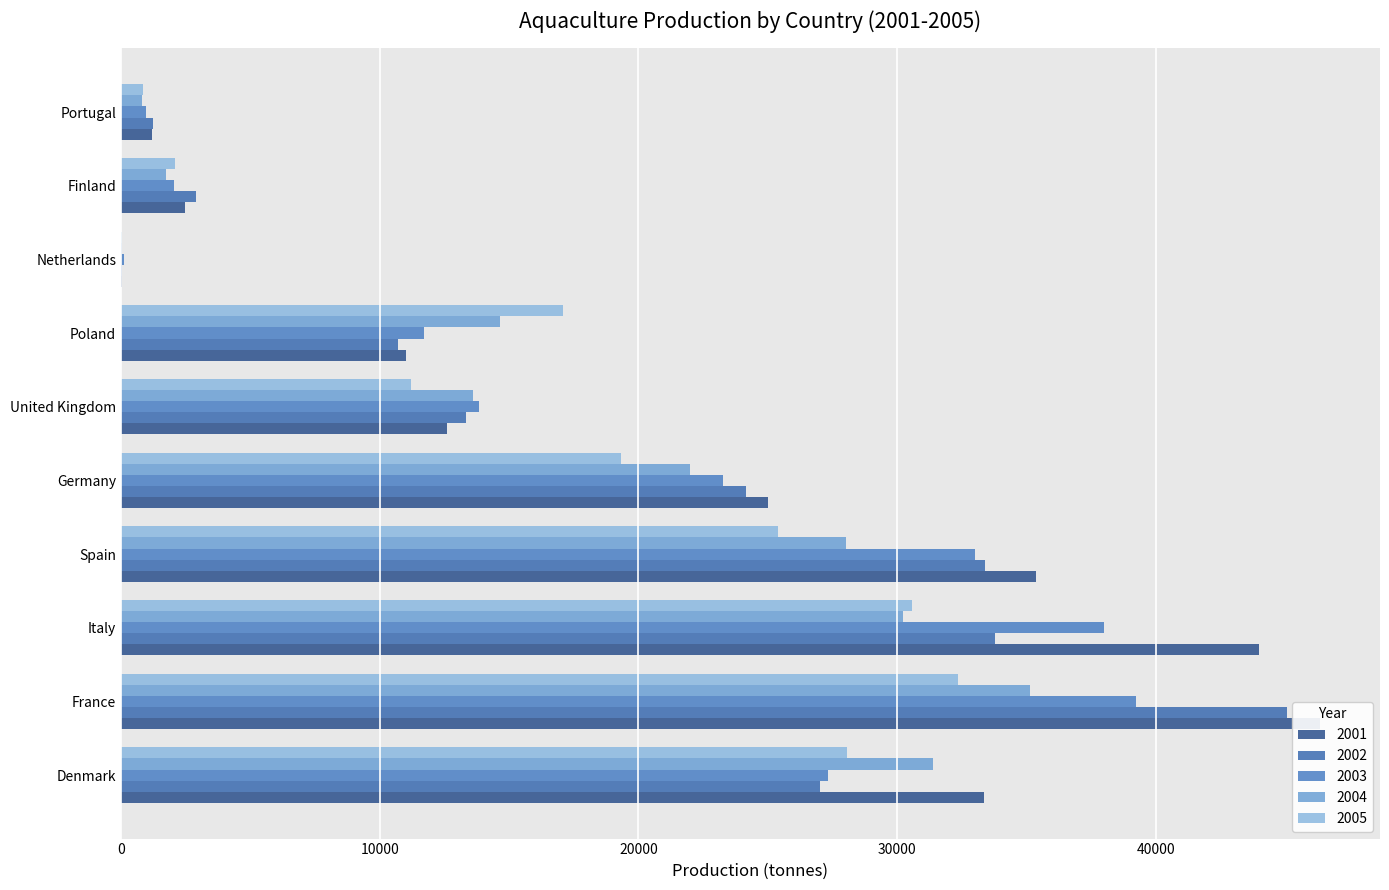

Rank the categories by 2001 value from lowest to highest.

Netherlands, Portugal, Finland, Poland, United Kingdom, Germany, Denmark, Spain, Italy, France